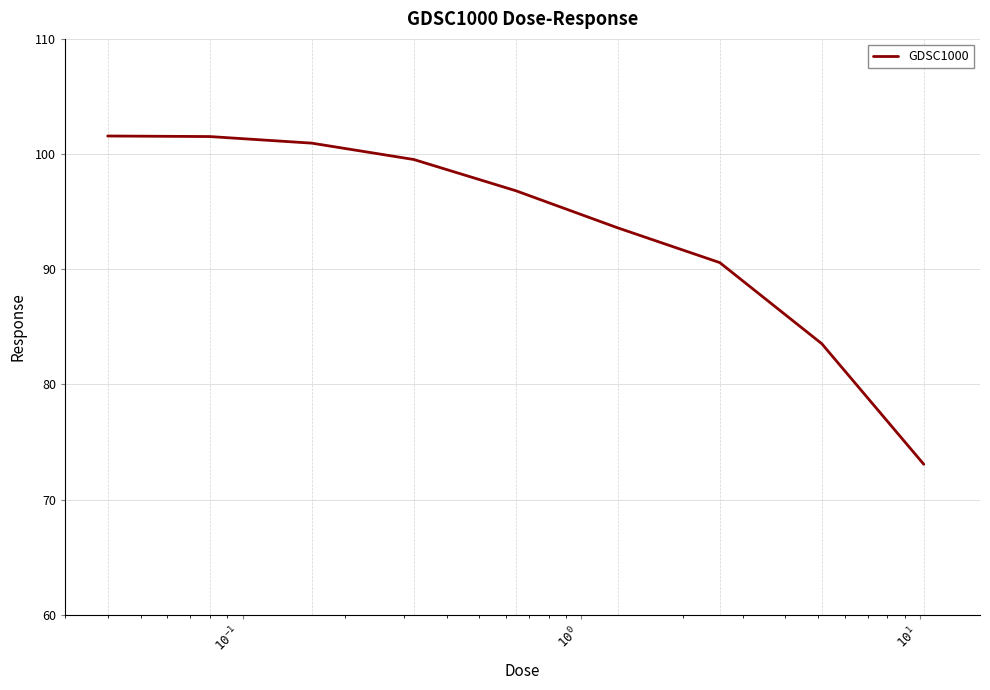

What is the maximum value shown in the chart?

101.6